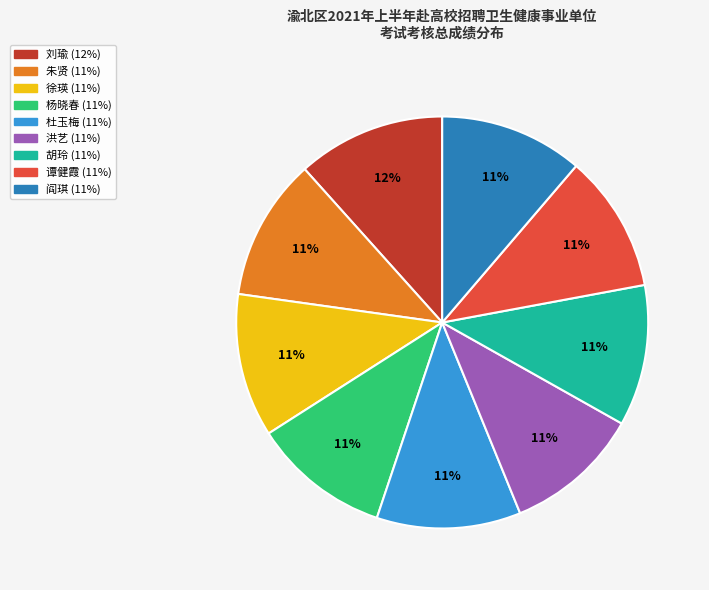

True or false: 徐瑛 accounts for 26% of the total.

False